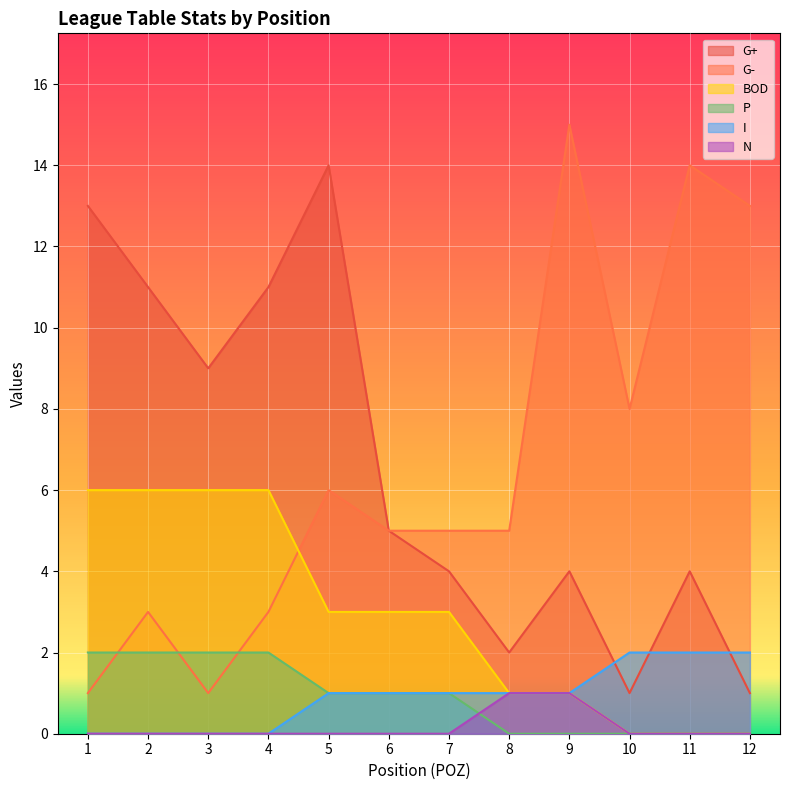

At which category is the sum across all series the highest?

5